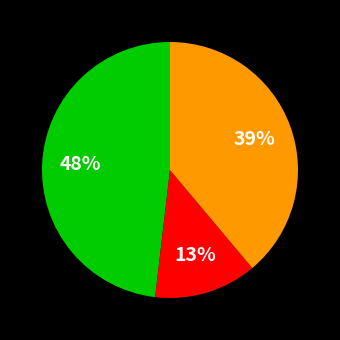

To the nearest percent, what is the average slice percentage?

33%